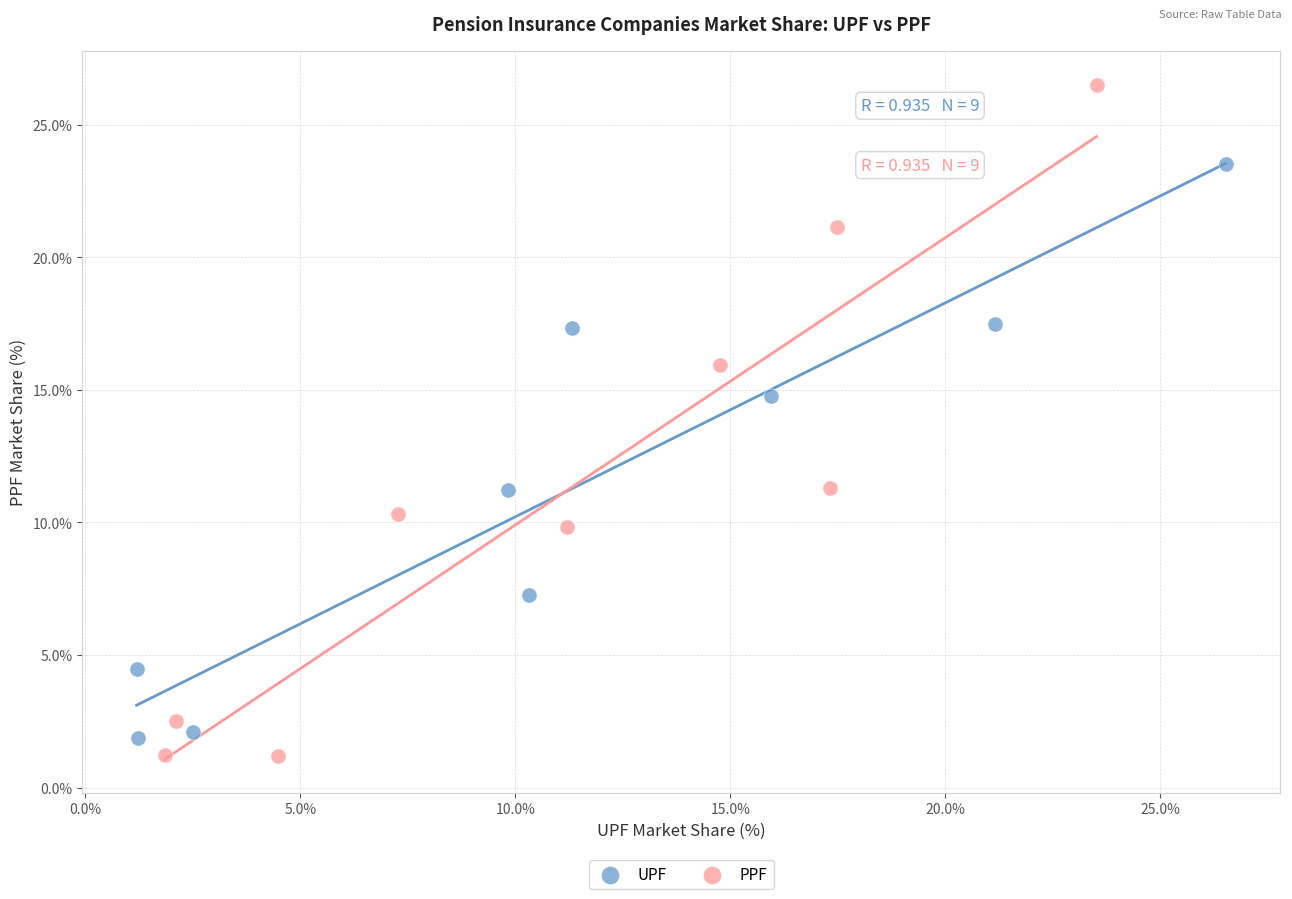

Which series has the widest spread of Y values?

PPF